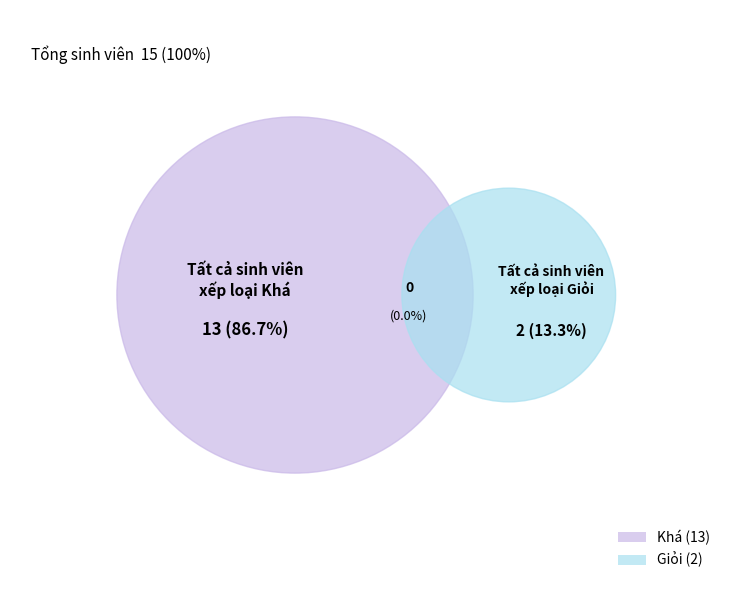

To the nearest percent, what is the combined percentage of Giỏi and Khá?

100%